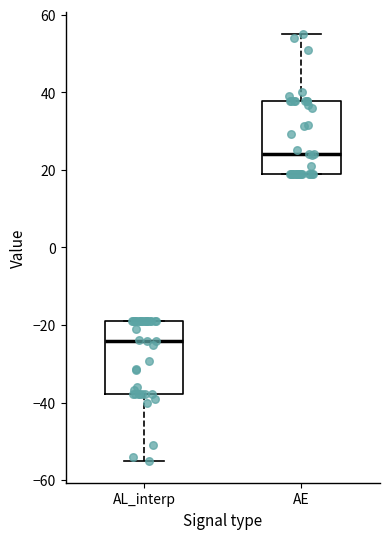

Reading left to right, read every box against the y-axis: the position of its median line, the range the box covers, and the ends of its whiskers. The values are not printed on the chart, so give them approximately, as read against the axis.

AL_interp: median -24, box -38 to -18, whiskers -56 to -18
AE: median 24, box 18 to 38, whiskers 18 to 56